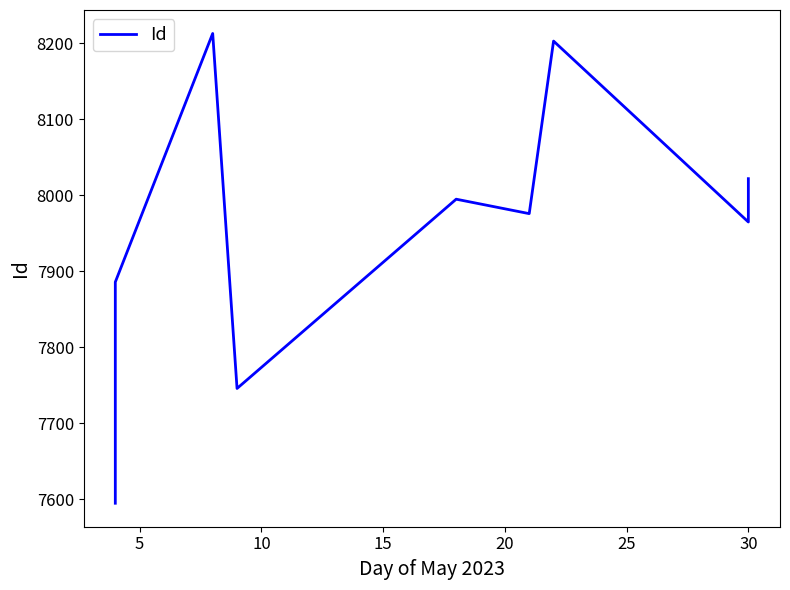

How many interior local valleys (lower than both neighbors) does the data have?

3